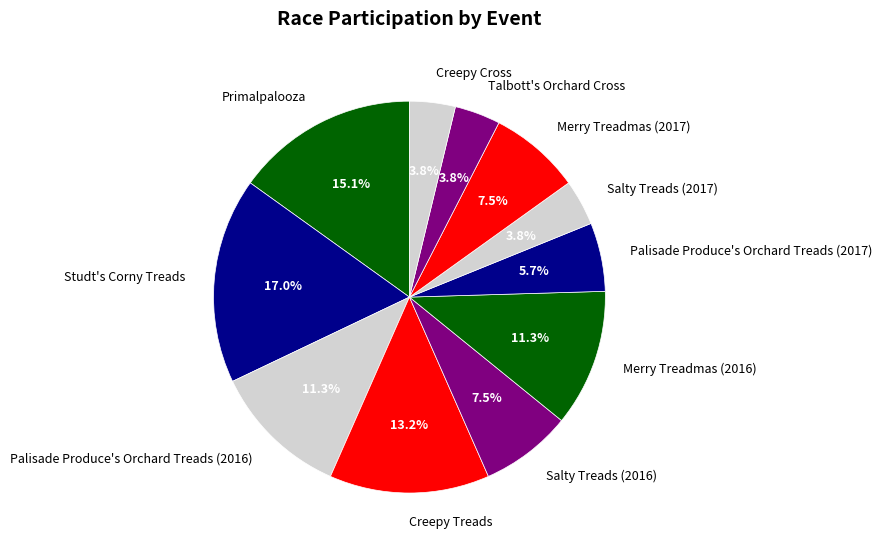

What is the largest slice in the pie chart?

Studt's Corny Treads